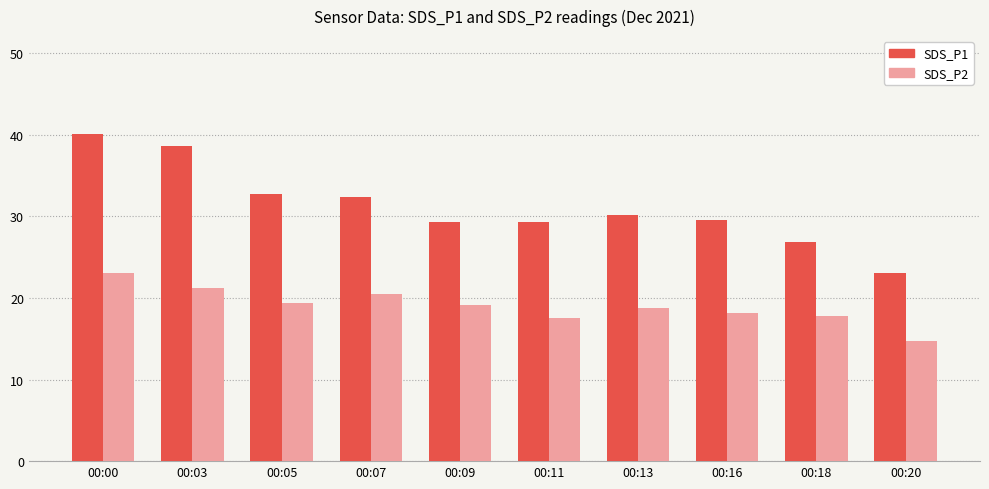

What is the lowest value of the SDS_P2 series?

14.8